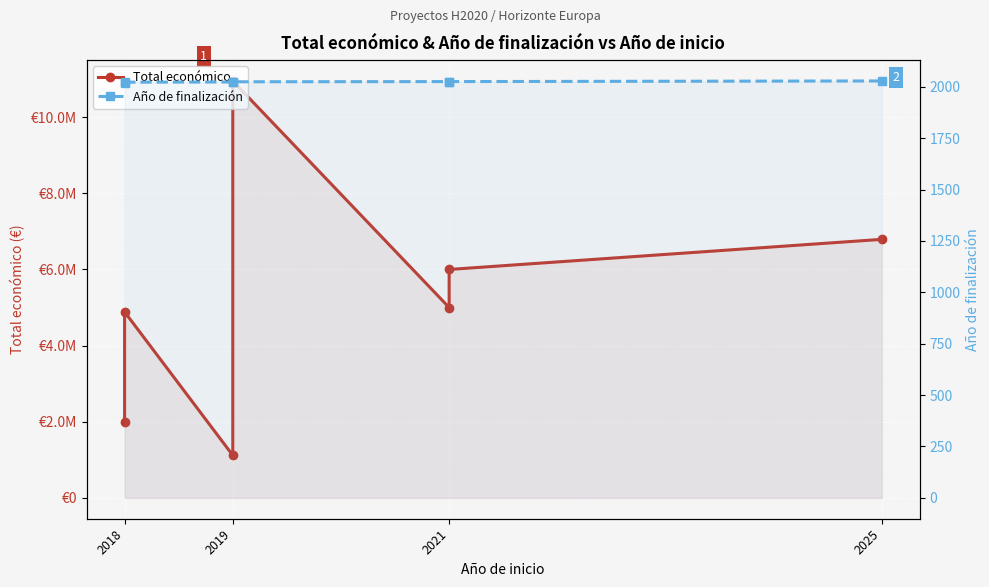

Which series has the widest spread of values?

Total económico